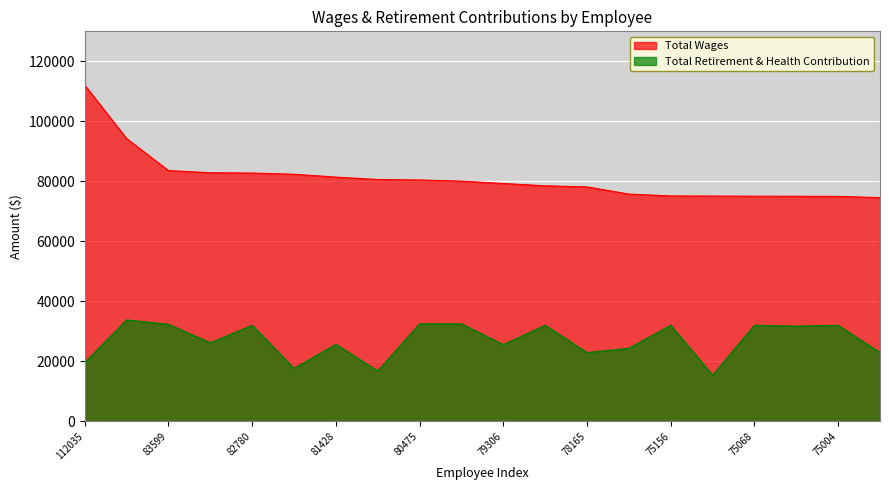

Rank the series at 75004 from highest to lowest value.

Total Wages, Total Retirement & Health Contribution